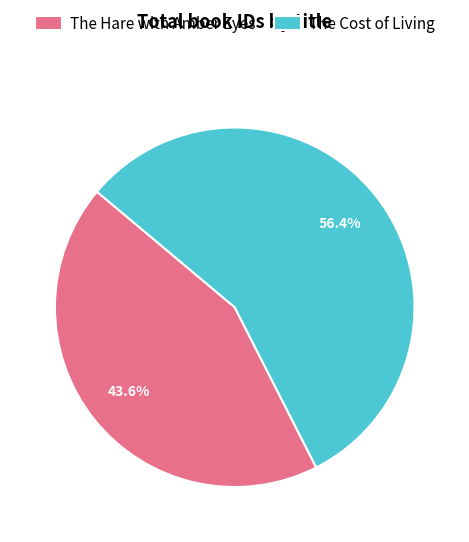

Do The Hare with Amber Eyes and The Cost of Living together represent more than half of the pie?

Yes